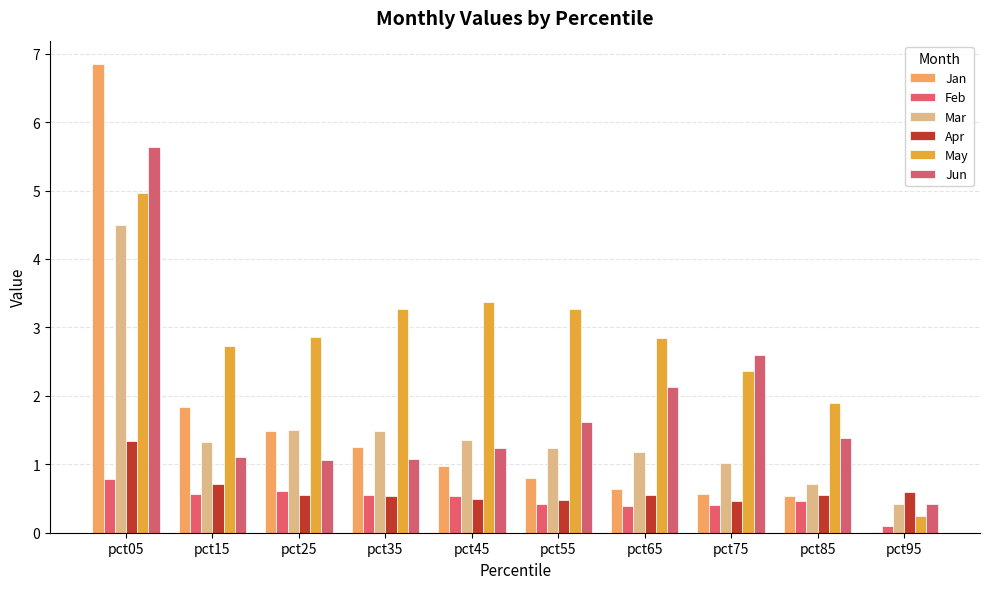

What is the maximum value shown in the chart?

6.8